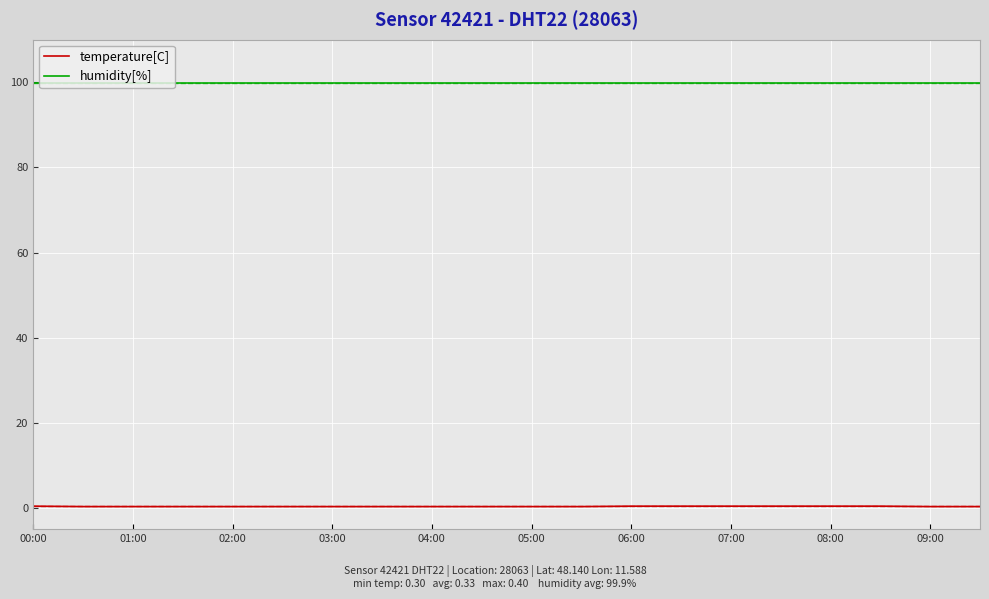

Which series has the largest total across all categories?

humidity[%]